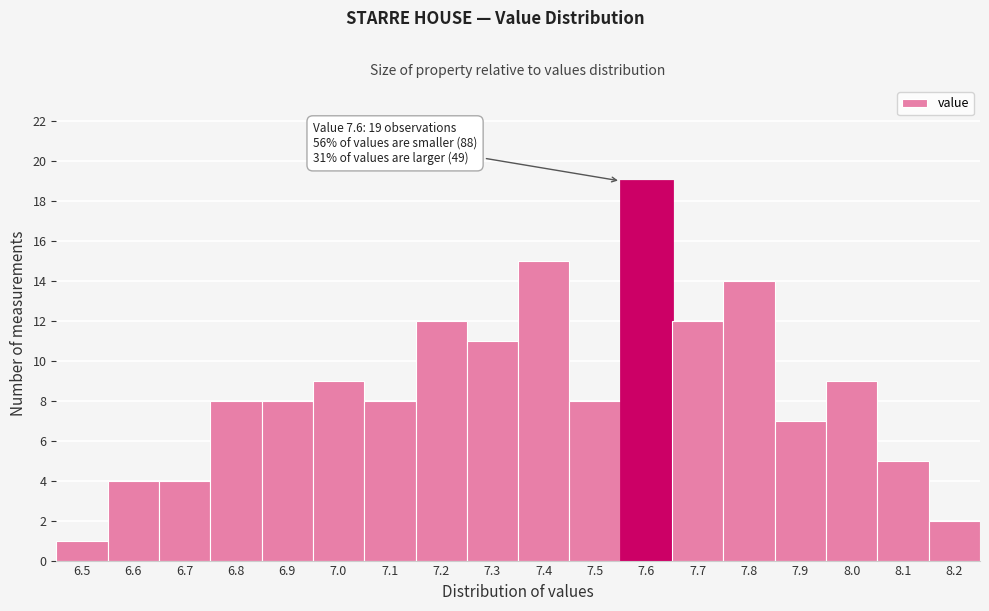

Reading left to right, transcribe all the data shown in this chart.

1	4	4	8	8	9	8	12	11	15	8	19	12	14	7	9	5	2